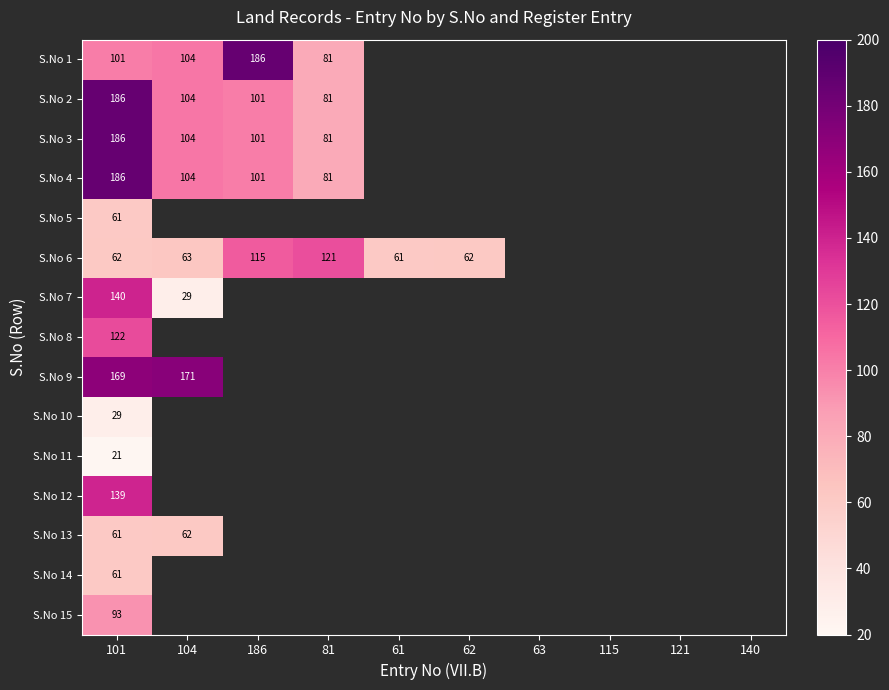

The value of S.No 9 at 104 is 171. True or false?

True